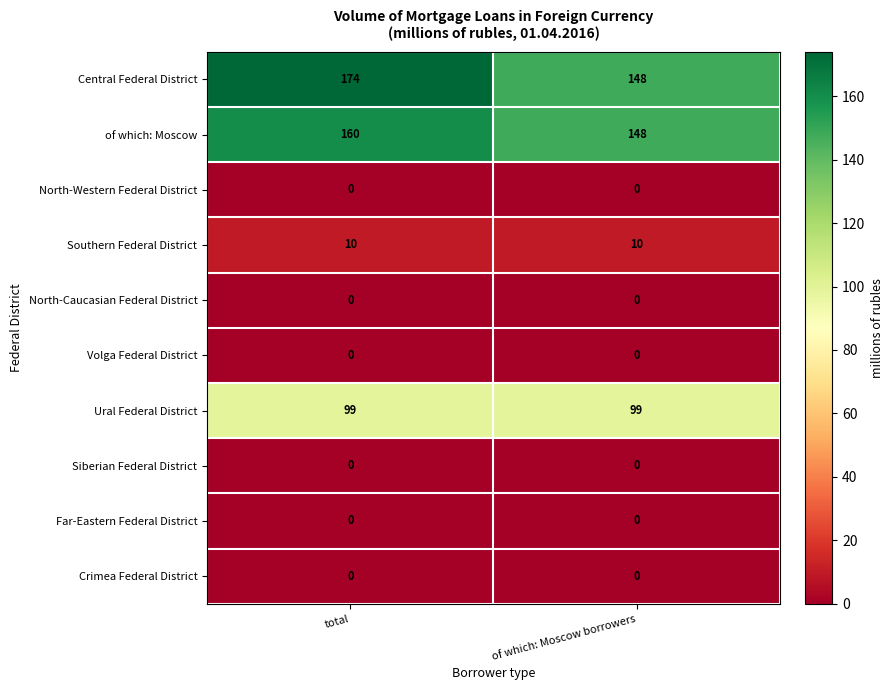

Which series has the largest total across all categories?

Central Federal District